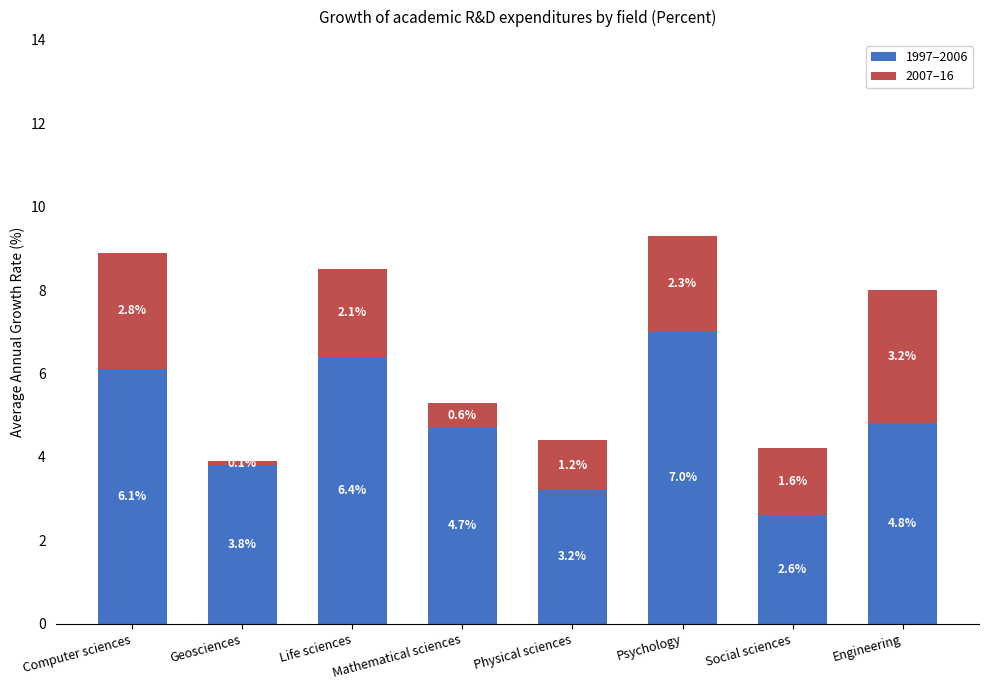

What is the difference between the maximum and minimum values in the 1997–2006 series?

4.4